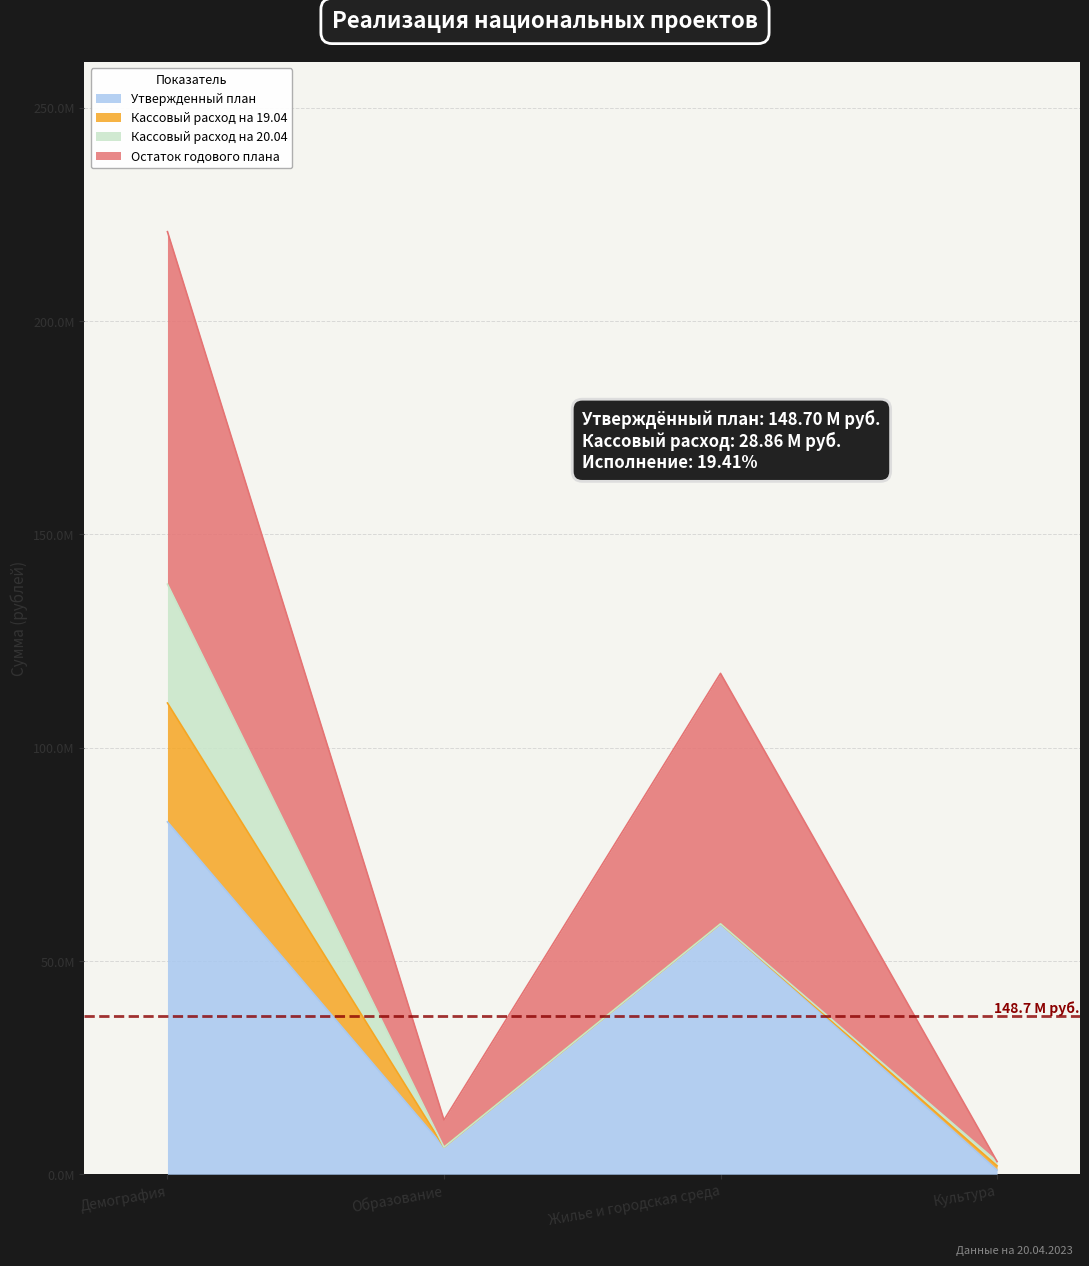

In Остаток годового плана, how many points are lower than both neighbors (excluding endpoints)?

1